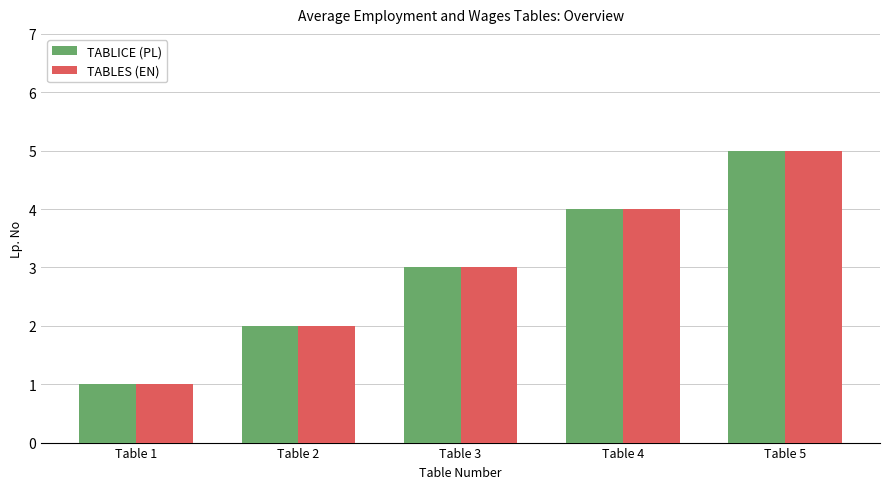

What is the sum of all TABLES (EN) values?

15